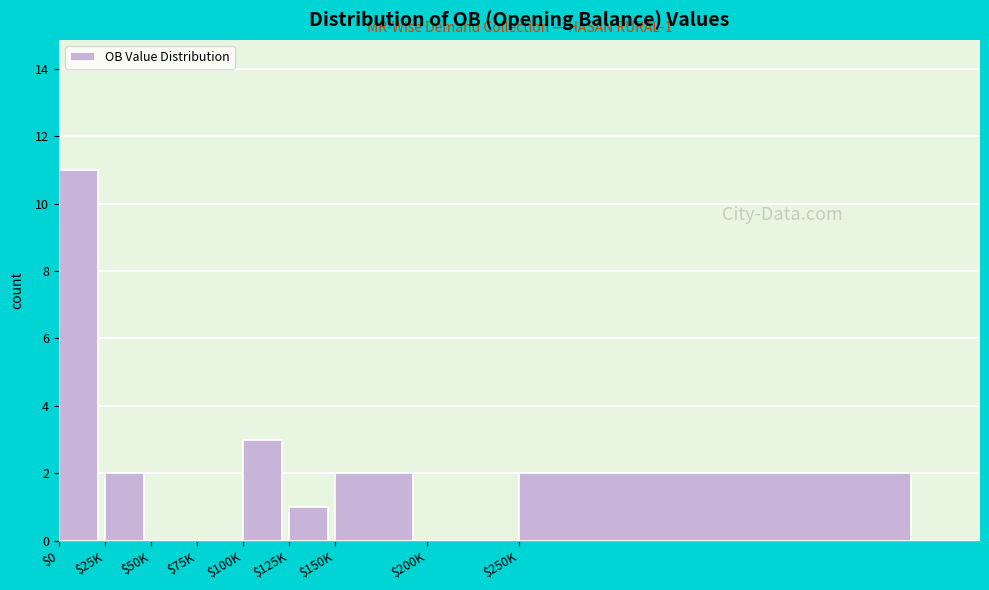

The chart shows a value of 2 at $100K. True or false?

False